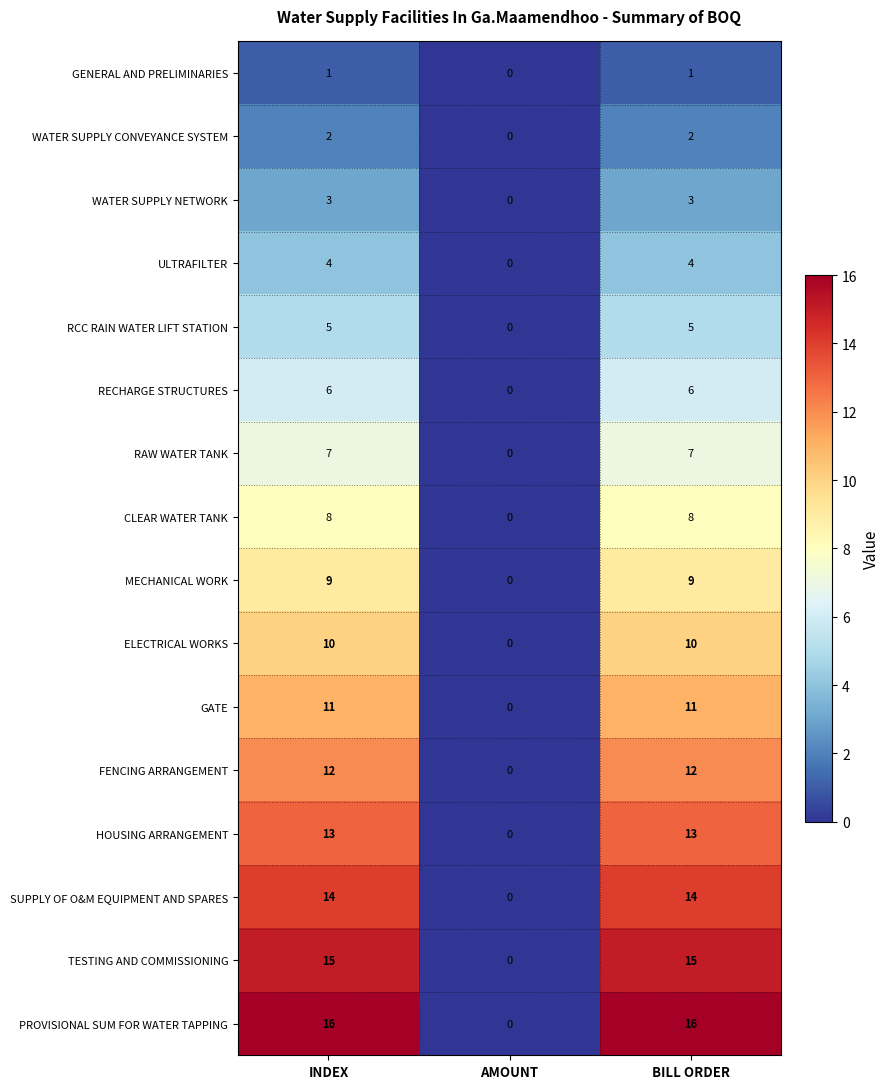

Which series has the largest total across all categories?

PROVISIONAL SUM FOR WATER TAPPING